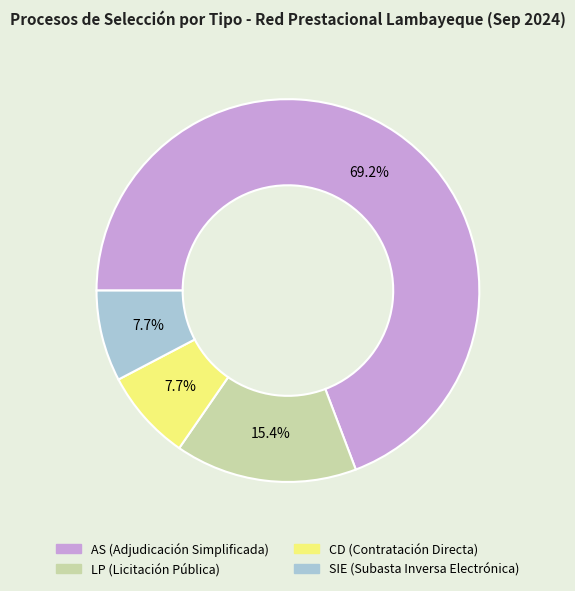

To the nearest percent, what is the combined percentage of CD and SIE?

15%